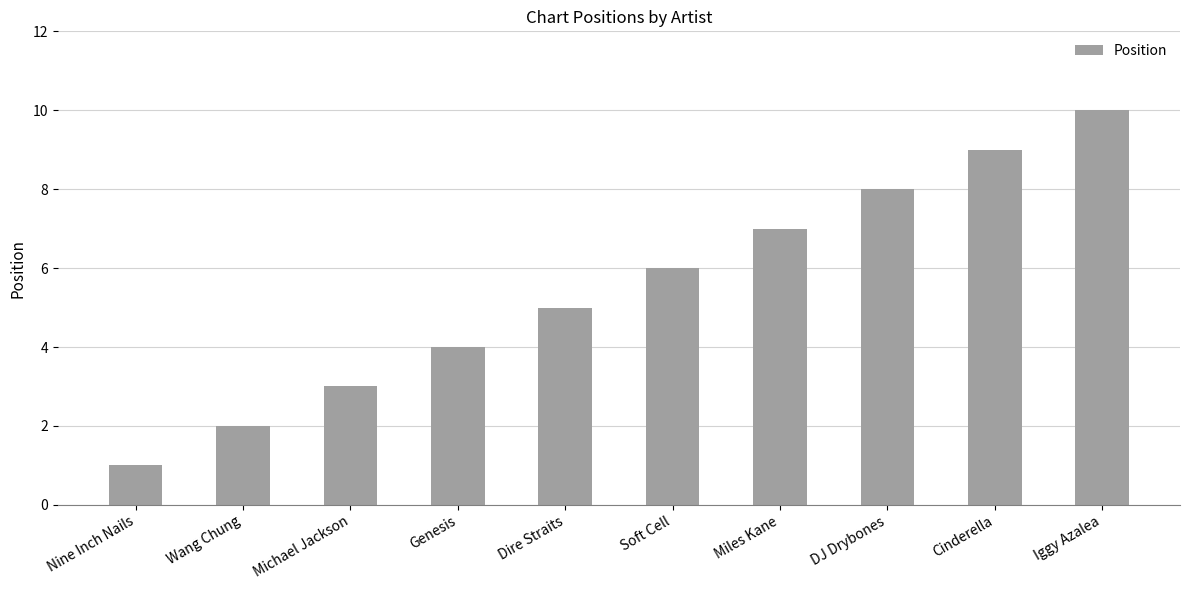

True or false: the data shows 7 at Miles Kane.

True